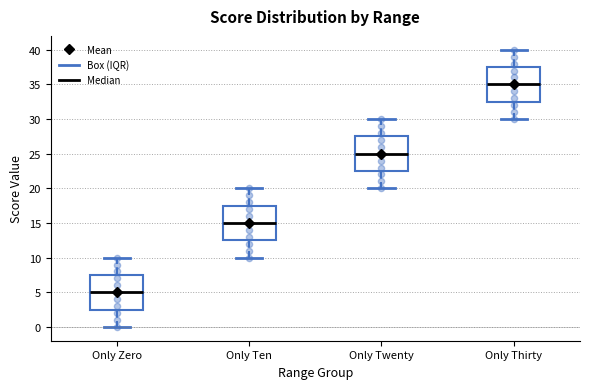

Reading left to right, read every box against the y-axis: the position of its median line, the range the box covers, and the ends of its whiskers. The values are not printed on the chart, so give them approximately, as read against the axis.

Only Zero: median 5.0, box 2.5 to 7.5, whiskers 0.0 to 10.0
Only Ten: median 15.0, box 12.5 to 17.5, whiskers 10.0 to 20.0
Only Twenty: median 25.0, box 22.5 to 27.5, whiskers 20.0 to 30.0
Only Thirty: median 35.0, box 32.5 to 37.5, whiskers 30.0 to 40.0